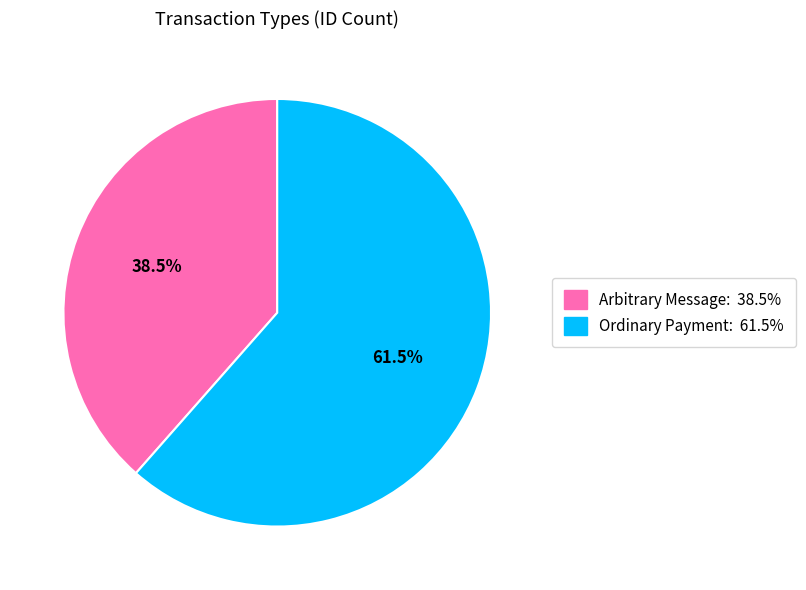

Does any single category account for the majority?

Yes